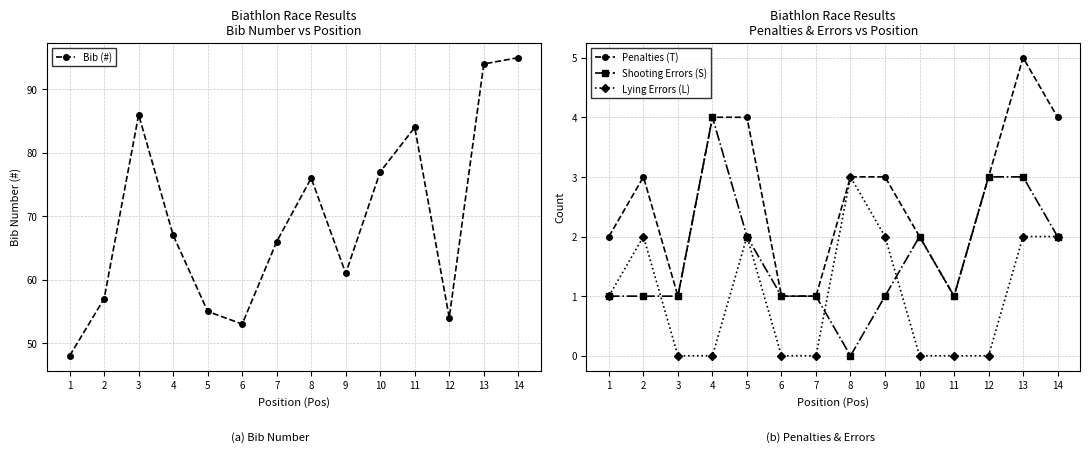

What is the sum of the Penalties (T) values at 2 and 5?

7